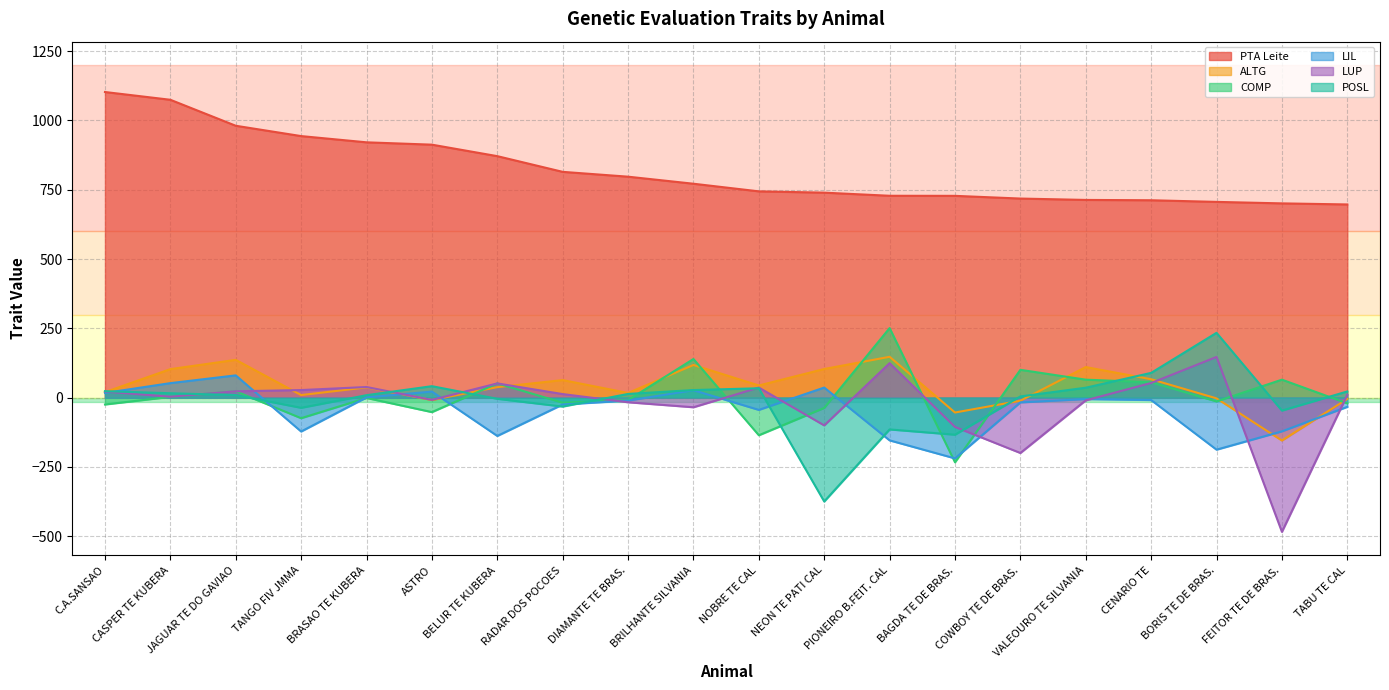

How many series are shown in this chart?

6